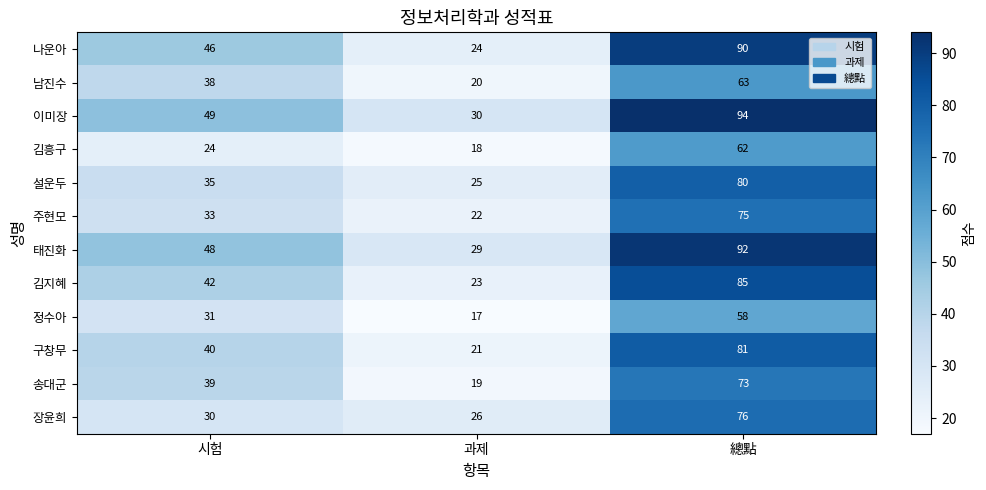

The value of 장윤희 at 과제 is 26. True or false?

True